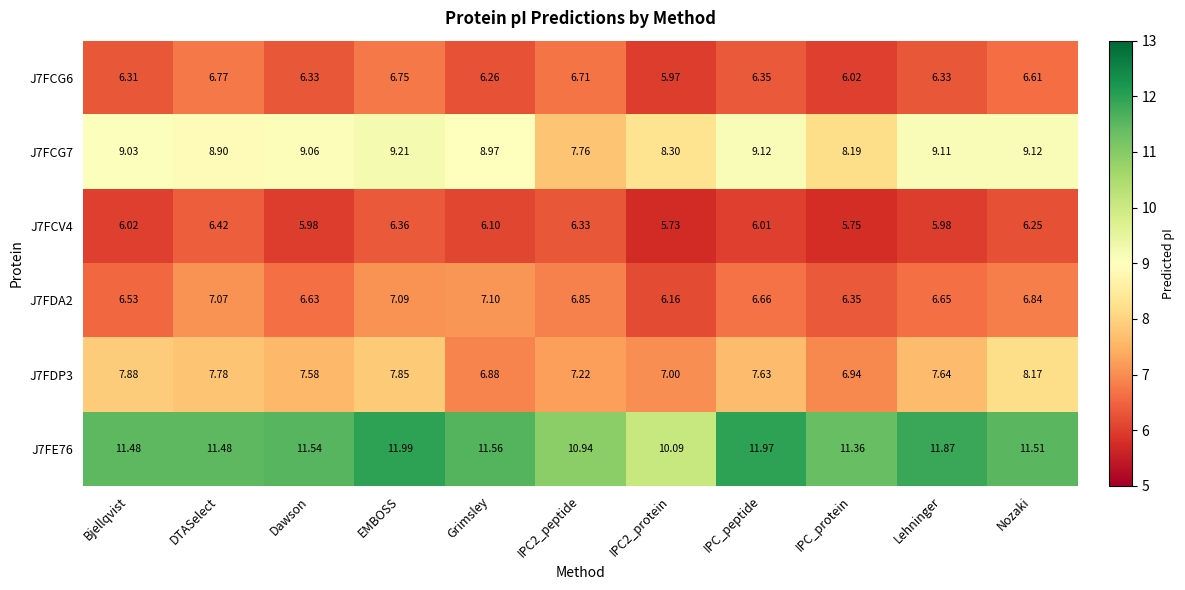

Is the value of J7FE76 at IPC_peptide greater than the value of J7FCV4 at Grimsley?

Yes